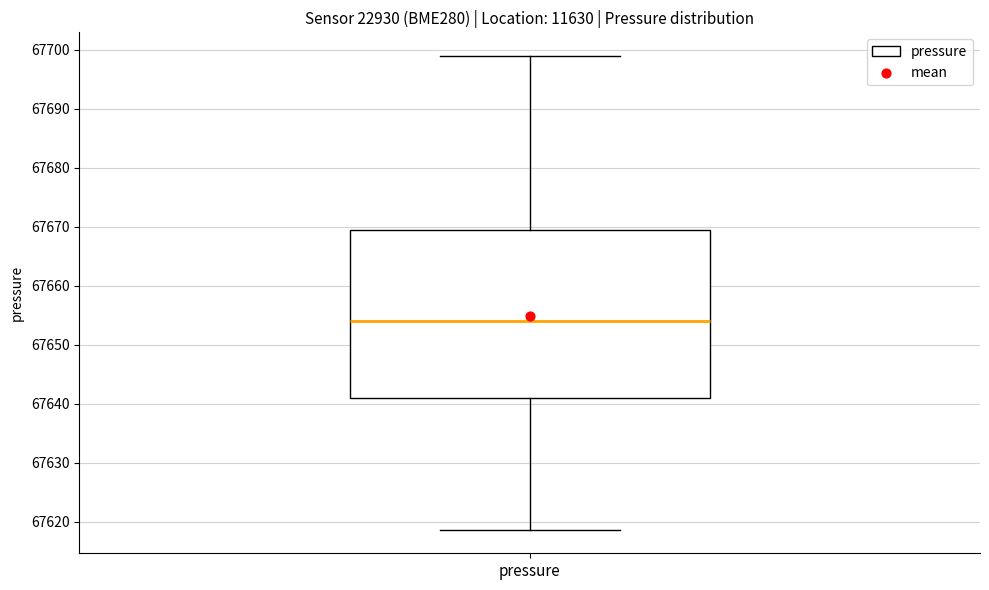

Transcribe this box plot: give where the median line is, the range the box spans, and where the two whiskers end, as read against the y-axis. The values are not printed on the chart, so give them approximately, as read against the axis.

median 67654, box 67641 to 67669, whiskers 67619 to 67699